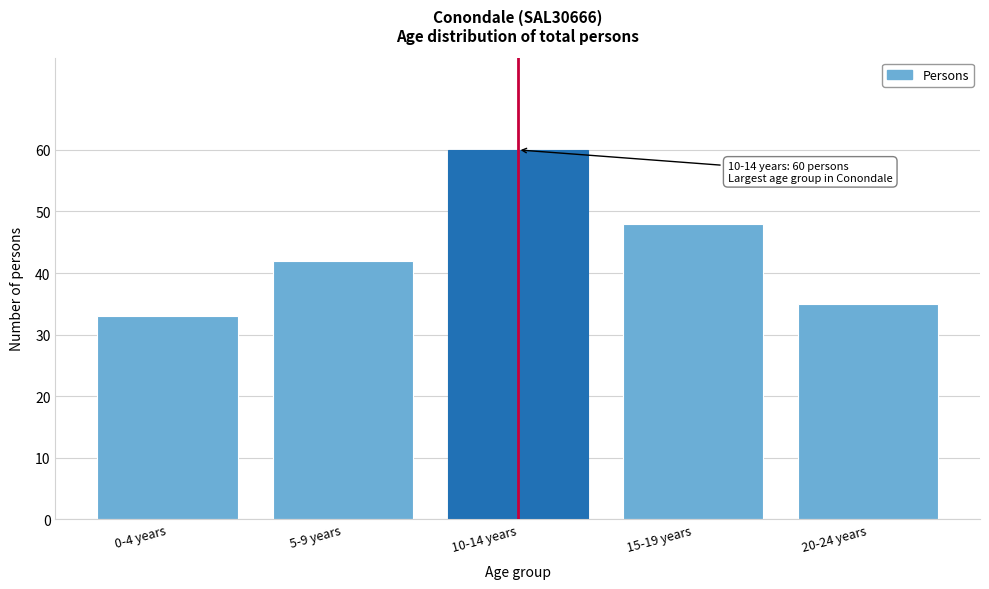

Reading left to right, extract all data points from this chart.

0-4 years=33	5-9 years=42	10-14 years=60	15-19 years=48	20-24 years=35